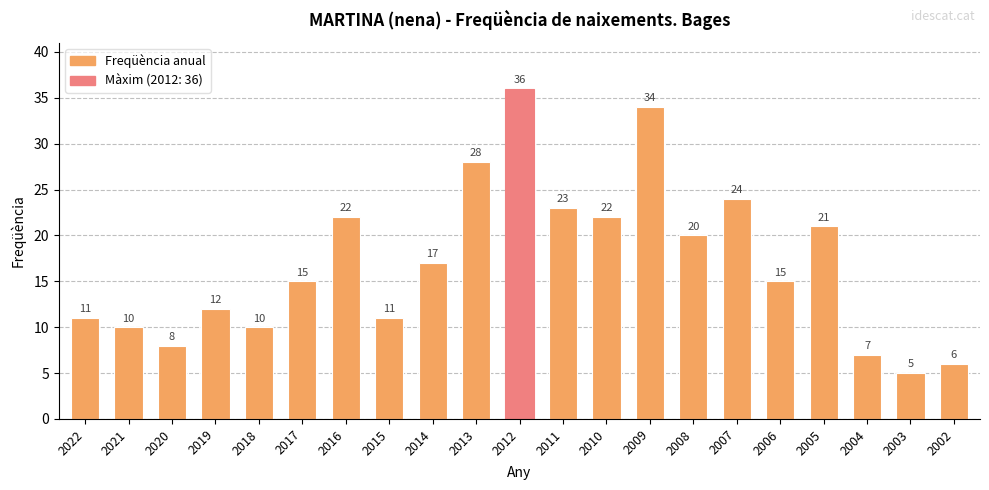

How many distinct data groups are displayed?

1